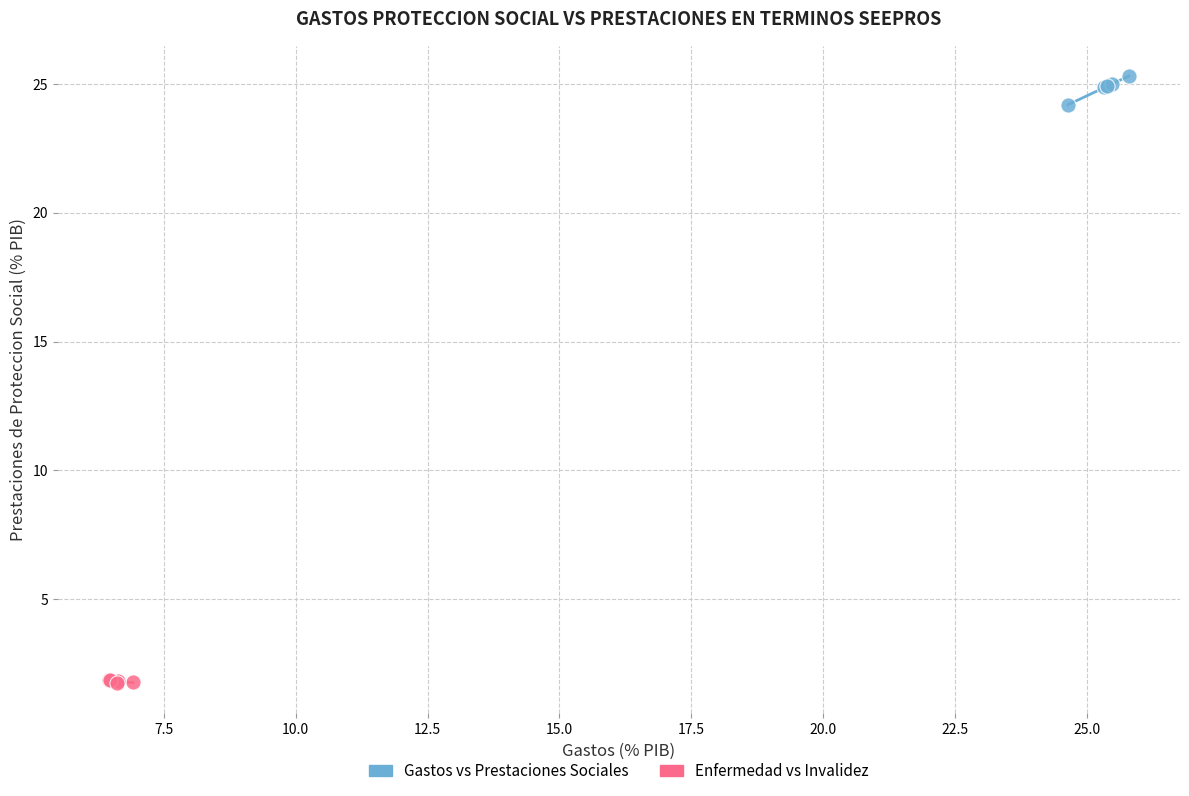

Which series contains the highest Y value?

Gastos vs Prestaciones Sociales